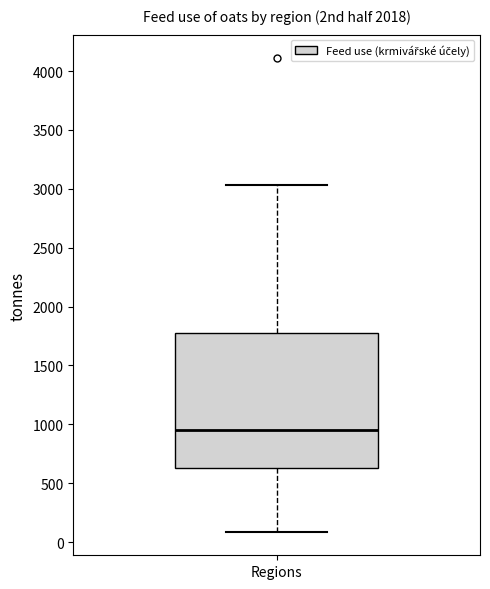

Where is the lower edge of the box for Regions on the y-axis? The values are not printed on the chart, so give them approximately, as read against the axis.

650